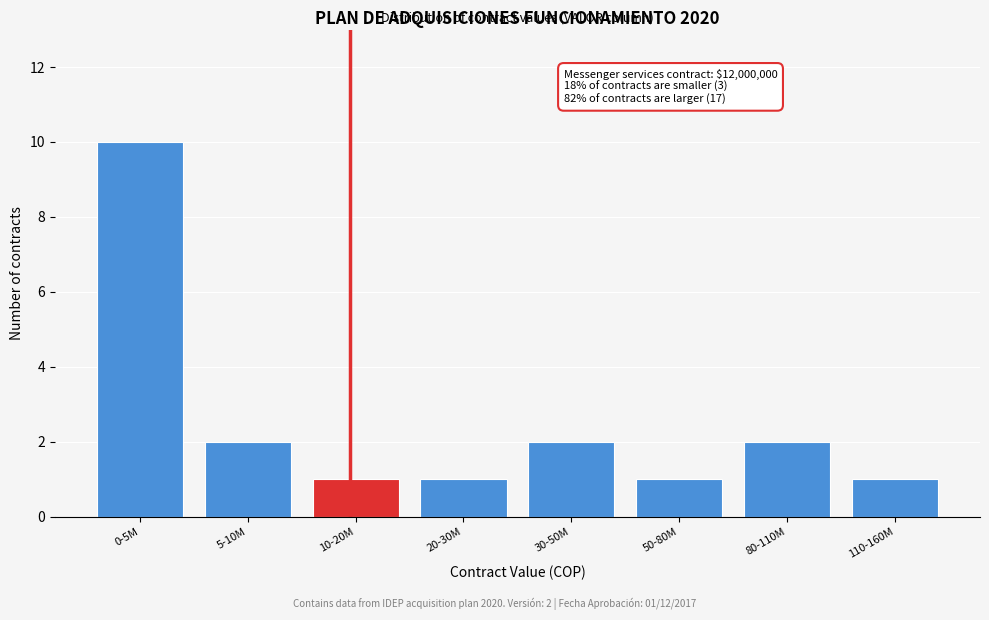

Reading right to left, what are all the values shown in this chart?

1	2	1	2	1	1	2	10